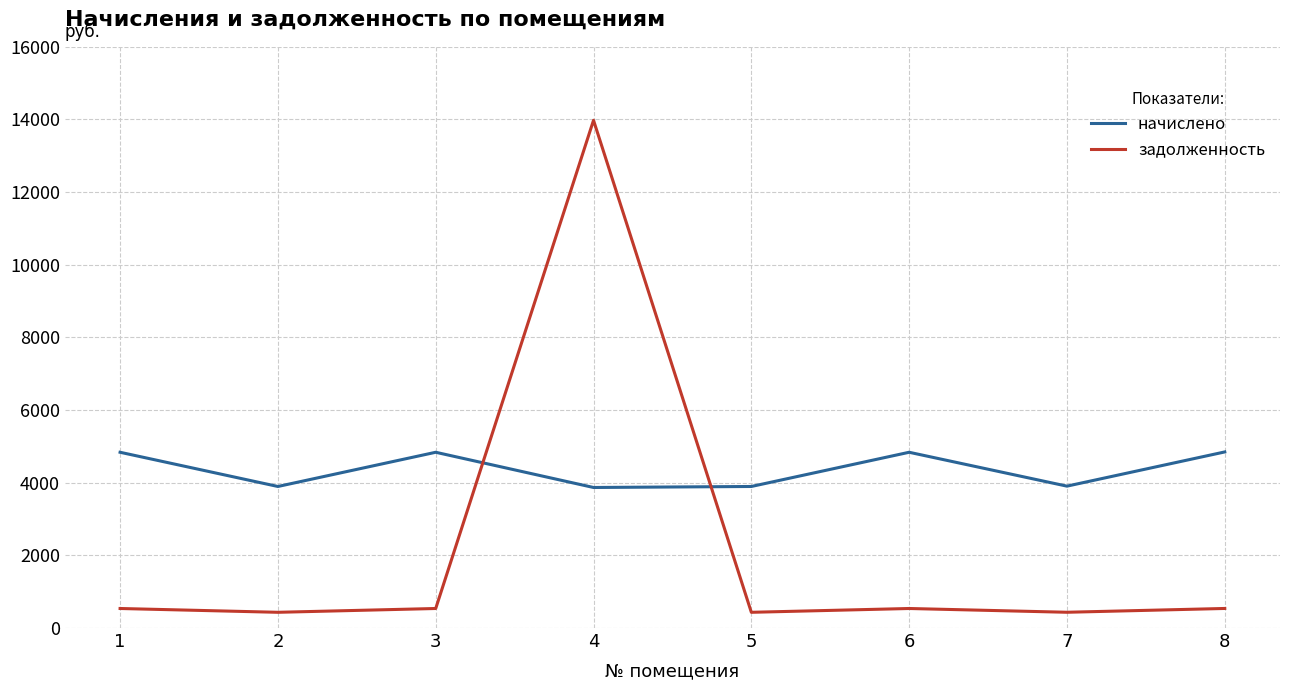

What is the highest value of the начислено series?

4847.9